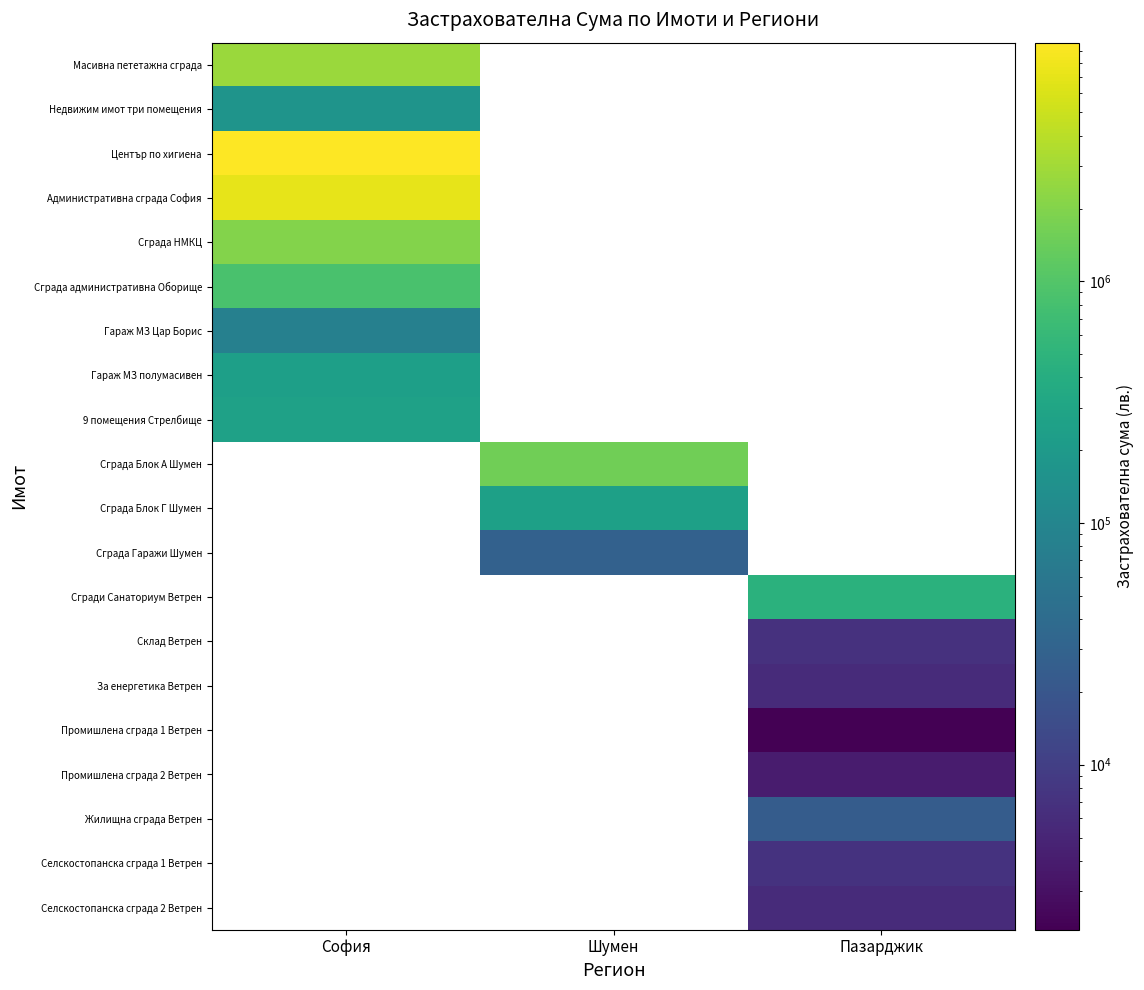

Reading right to left, extract all data points from this chart.

Масивна пететажна сграда: Пазарджик=0.0	Шумен=0.0	София=2716511.2
Недвижим имот три помещения: Пазарджик=0.0	Шумен=0.0	София=164054.9
Център по хигиена: Пазарджик=0.0	Шумен=0.0	София=9709103.3
Административна сграда София: Пазарджик=0.0	Шумен=0.0	София=7018946.4
Сграда НМКЦ: Пазарджик=0.0	Шумен=0.0	София=2010802.0
Сграда административна Оборище: Пазарджик=0.0	Шумен=0.0	София=862960.7
Гараж МЗ Цар Борис: Пазарджик=0.0	Шумен=0.0	София=82974.8
Гараж МЗ полумасивен: Пазарджик=0.0	Шумен=0.0	София=242158.7
9 помещения Стрелбище: Пазарджик=0.0	Шумен=0.0	София=264511.9
Сграда Блок А Шумен: Пазарджик=0.0	Шумен=1540787.4	София=0.0
Сграда Блок Г Шумен: Пазарджик=0.0	Шумен=248911.8	София=0.0
Сграда Гаражи Шумен: Пазарджик=0.0	Шумен=28221.8	София=0.0
Сгради Санаториум Ветрен: Пазарджик=455591.9	Шумен=0.0	София=0.0
Склад Ветрен: Пазарджик=6975.5	Шумен=0.0	София=0.0
За енергетика Ветрен: Пазарджик=5812.6	Шумен=0.0	София=0.0
Промишлена сграда 1 Ветрен: Пазарджик=2077.4	Шумен=0.0	София=0.0
Промишлена сграда 2 Ветрен: Пазарджик=3911.1	Шумен=0.0	София=0.0
Жилищна сграда Ветрен: Пазарджик=24414.1	Шумен=0.0	София=0.0
Селскостопанска сграда 1 Ветрен: Пазарджик=7088.6	Шумен=0.0	София=0.0
Селскостопанска сграда 2 Ветрен: Пазарджик=5795.2	Шумен=0.0	София=0.0